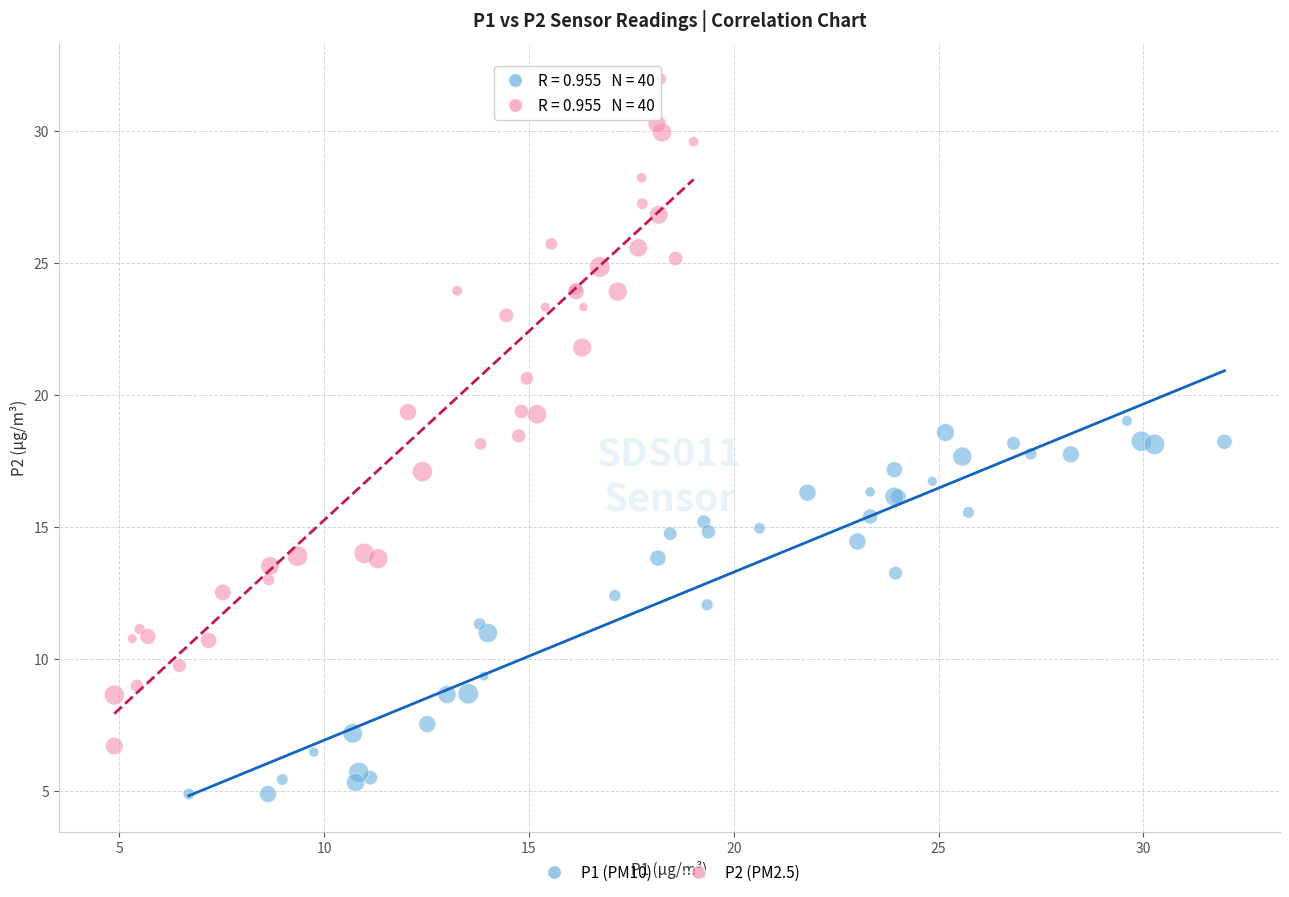

Which series contains the highest Y value?

P2 (PM2.5)